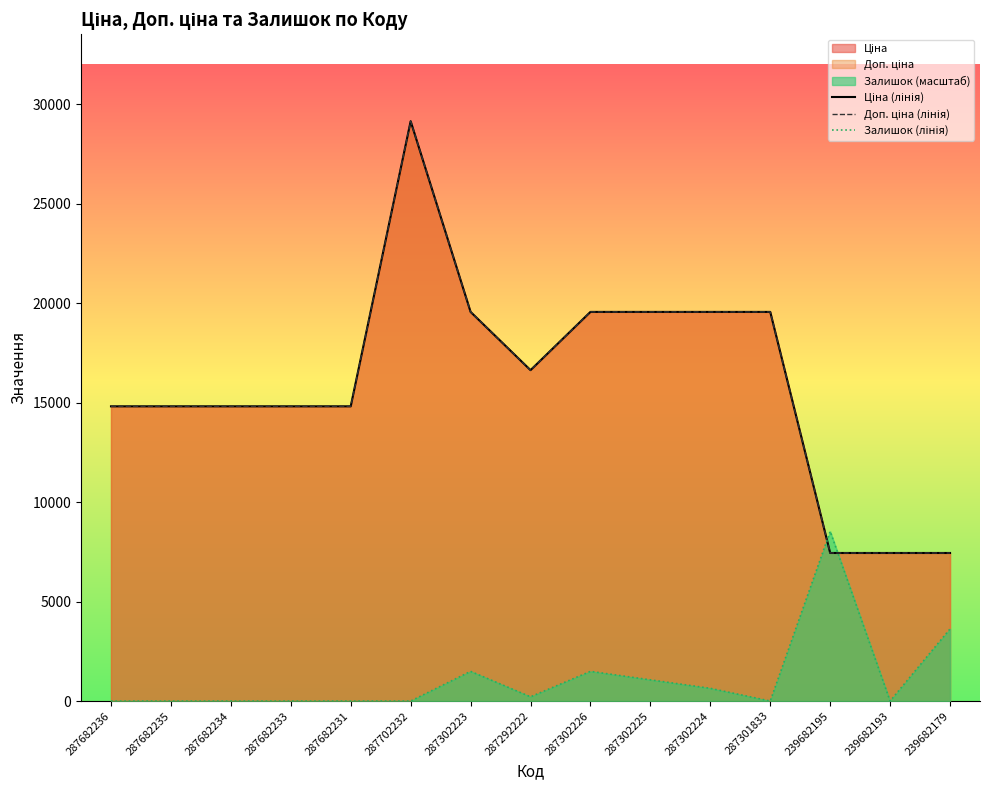

True or false: Доп. ціна (лінія) and Залишок (лінія) intersect in this chart.

True